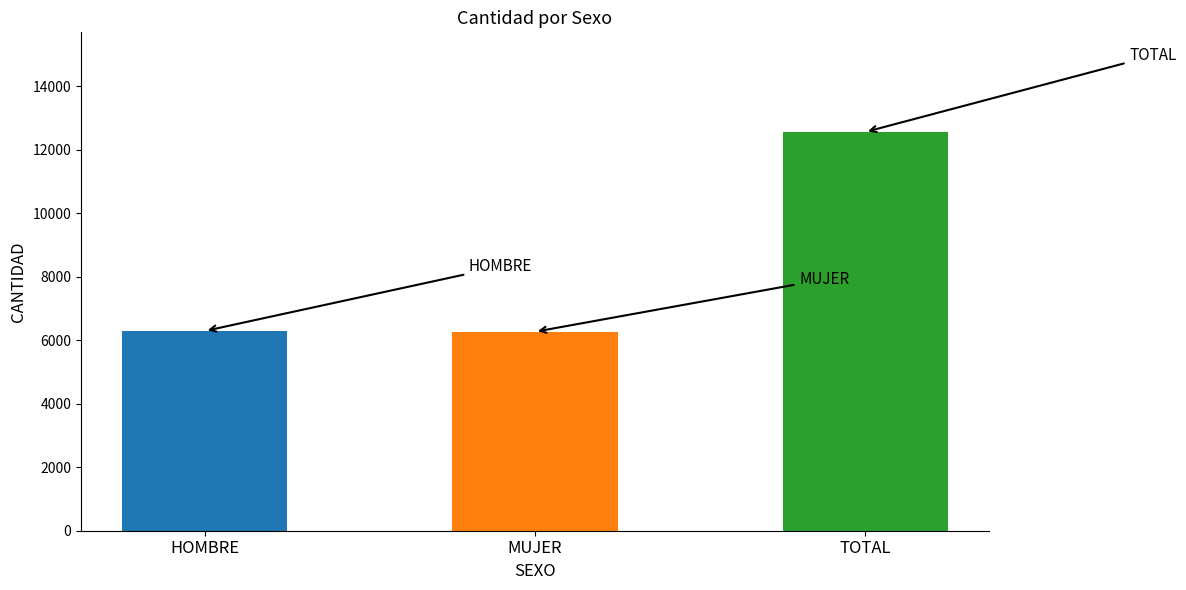

Where is the data nearest to the value 9414?

HOMBRE